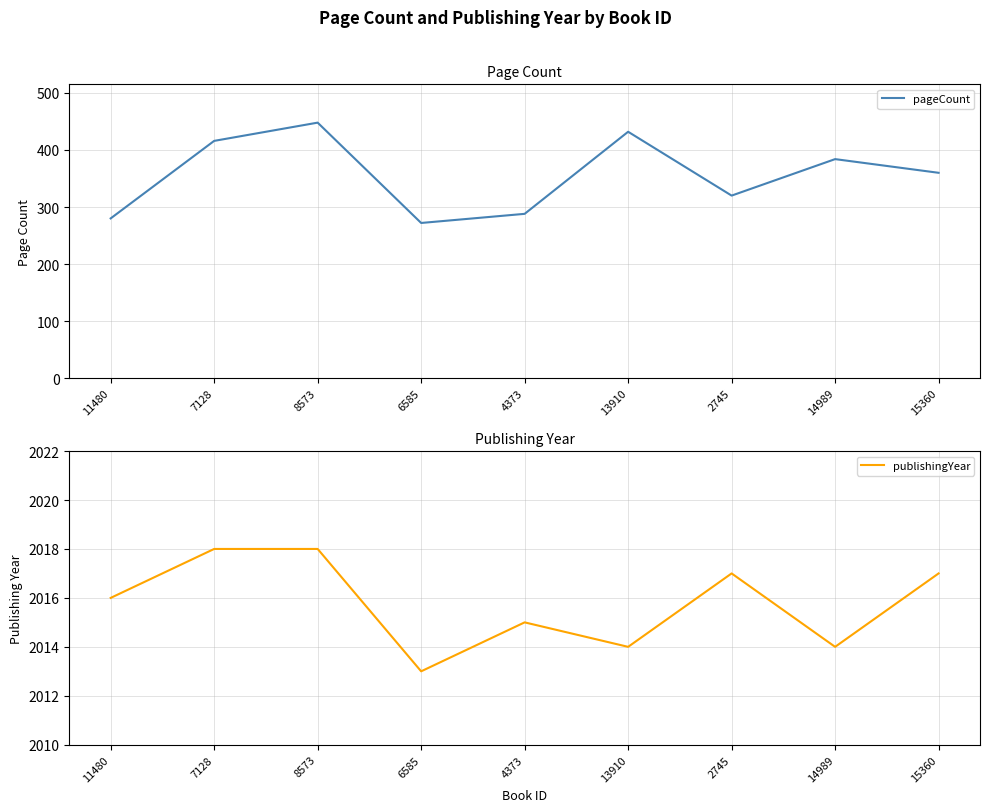

List the series in order of their peak value, lowest first.

pageCount, publishingYear